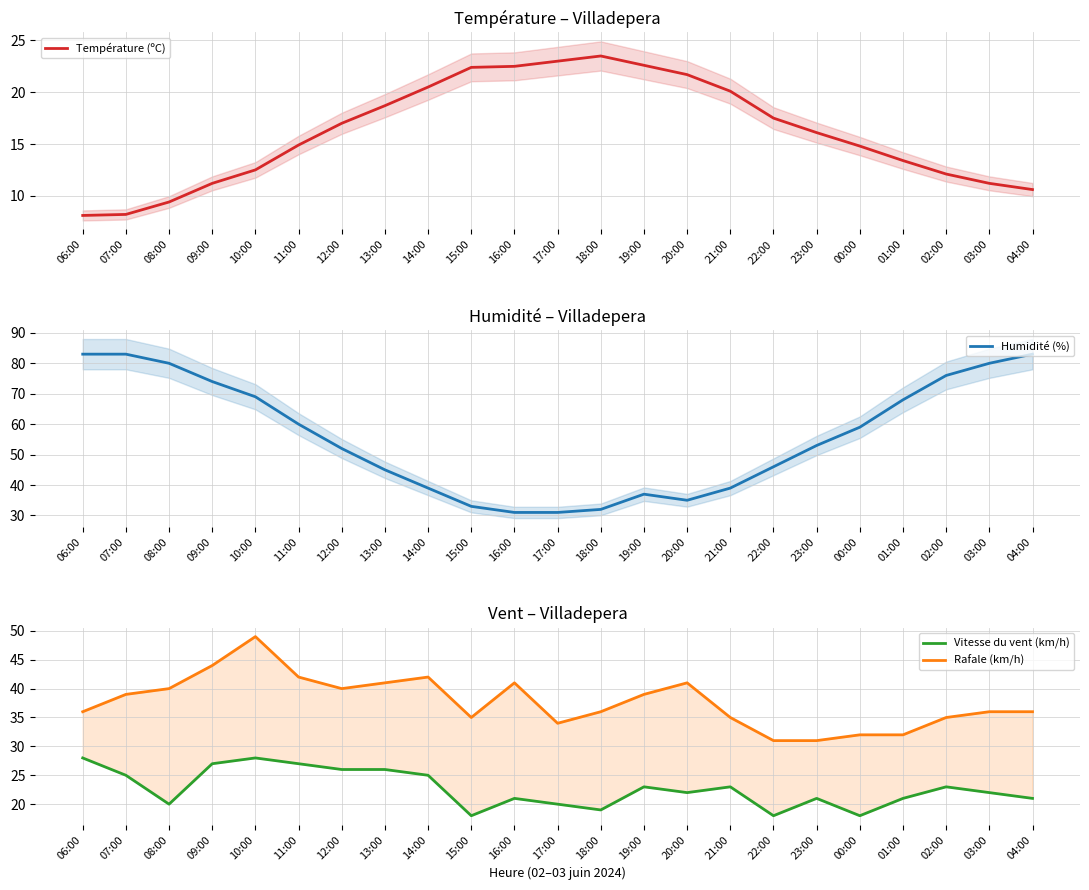

How many data points in Humidité (%) are less than 53?

11